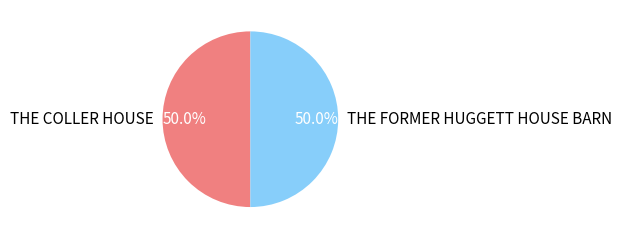

The THE FORMER HUGGETT HOUSE BARN slice represents 50% of the pie. True or false?

True